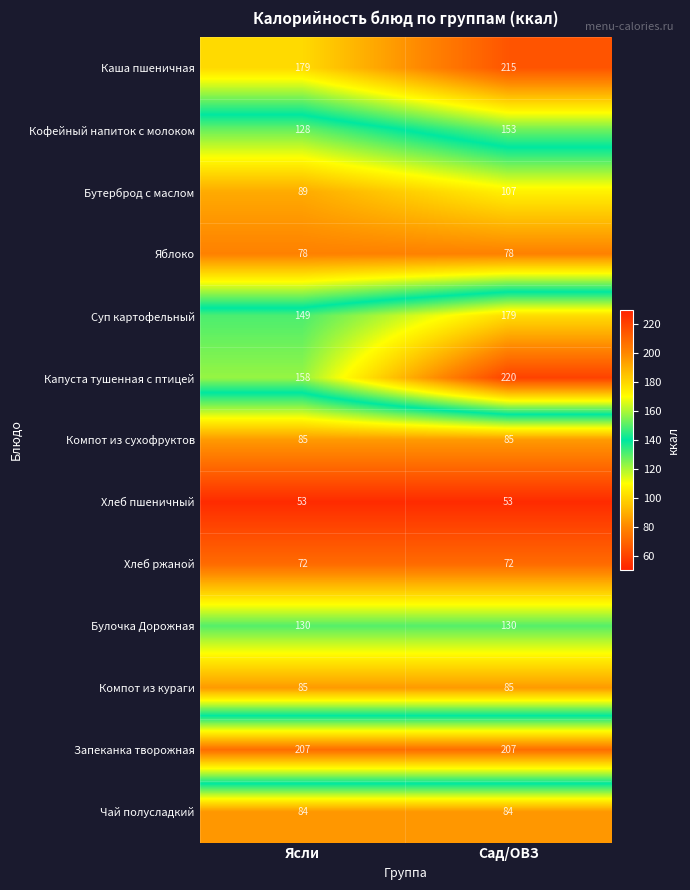

Which label corresponds to the largest value in the chart?

Сад/ОВЗ